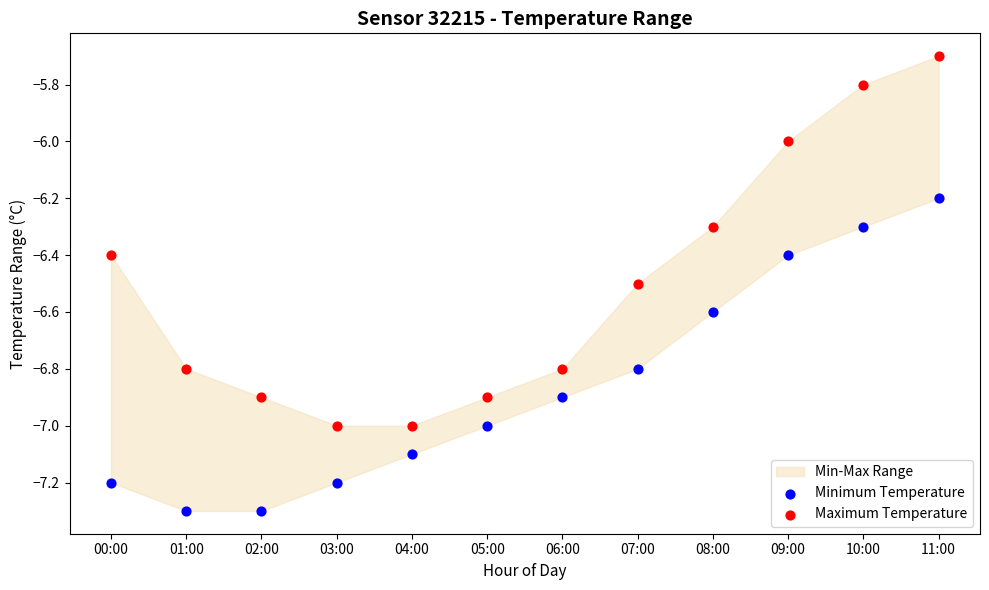

Which series contains the lowest Y value?

Minimum Temperature